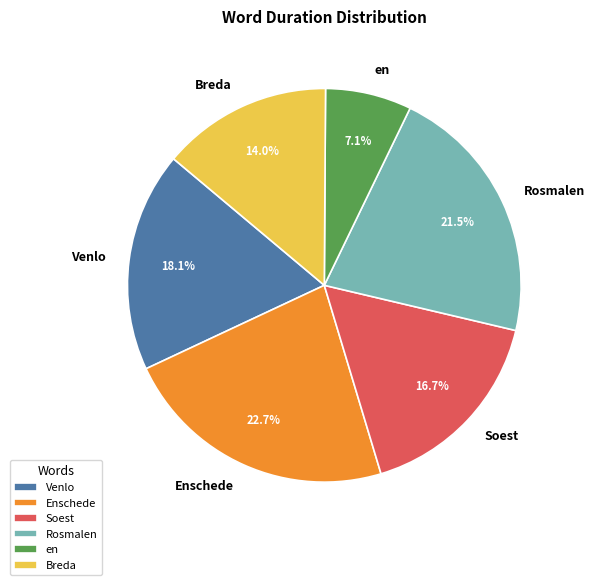

To the nearest percent, what is the difference between the Soest and Venlo slice percentages?

1%